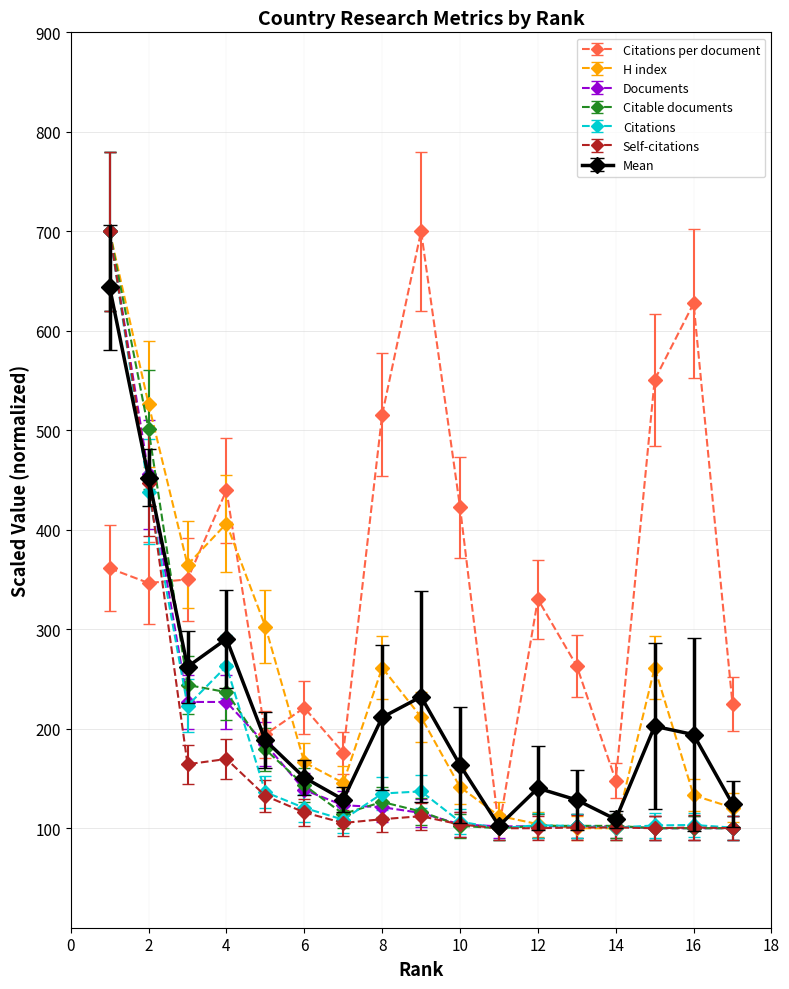

What is the greatest value displayed?

700.0